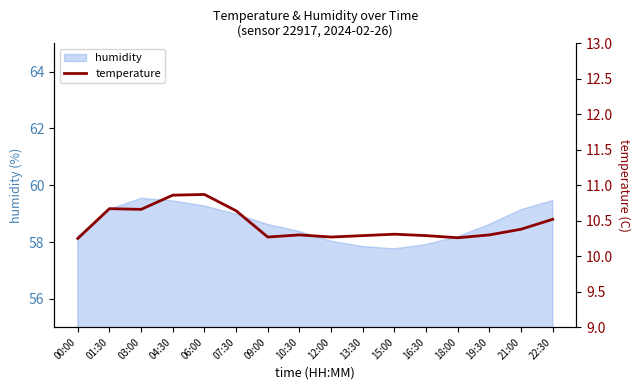

Is it true that humidity equals 59.5 at 22:30?

True